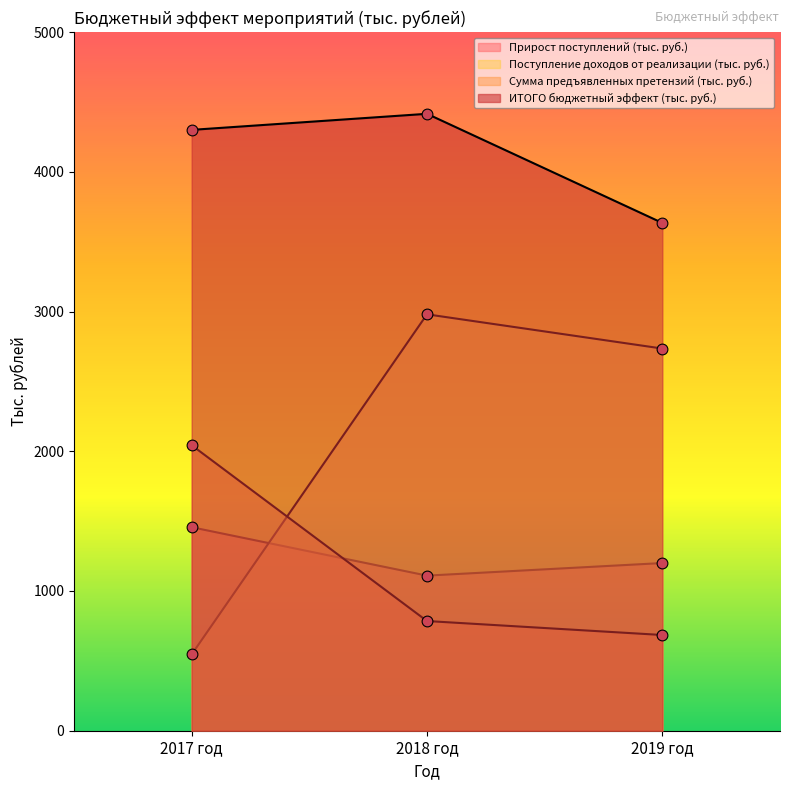

At which category is the sum across all series the highest?

2018 год